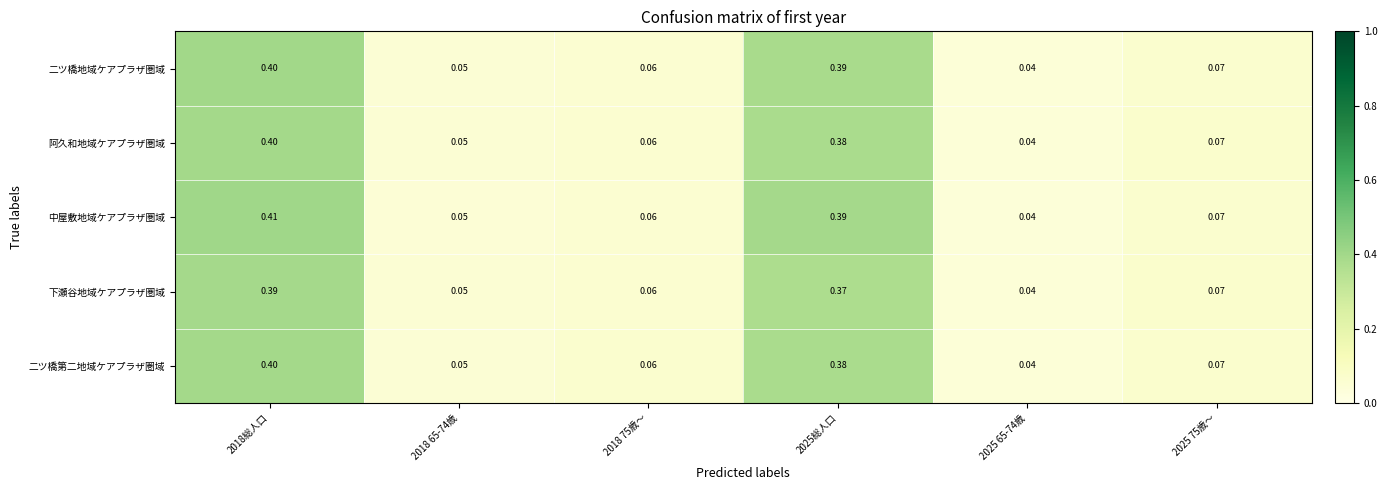

Between 2018総人口 and 2025 65-74歳, which series saw the biggest shift?

中屋敷地域ケアプラザ圏域